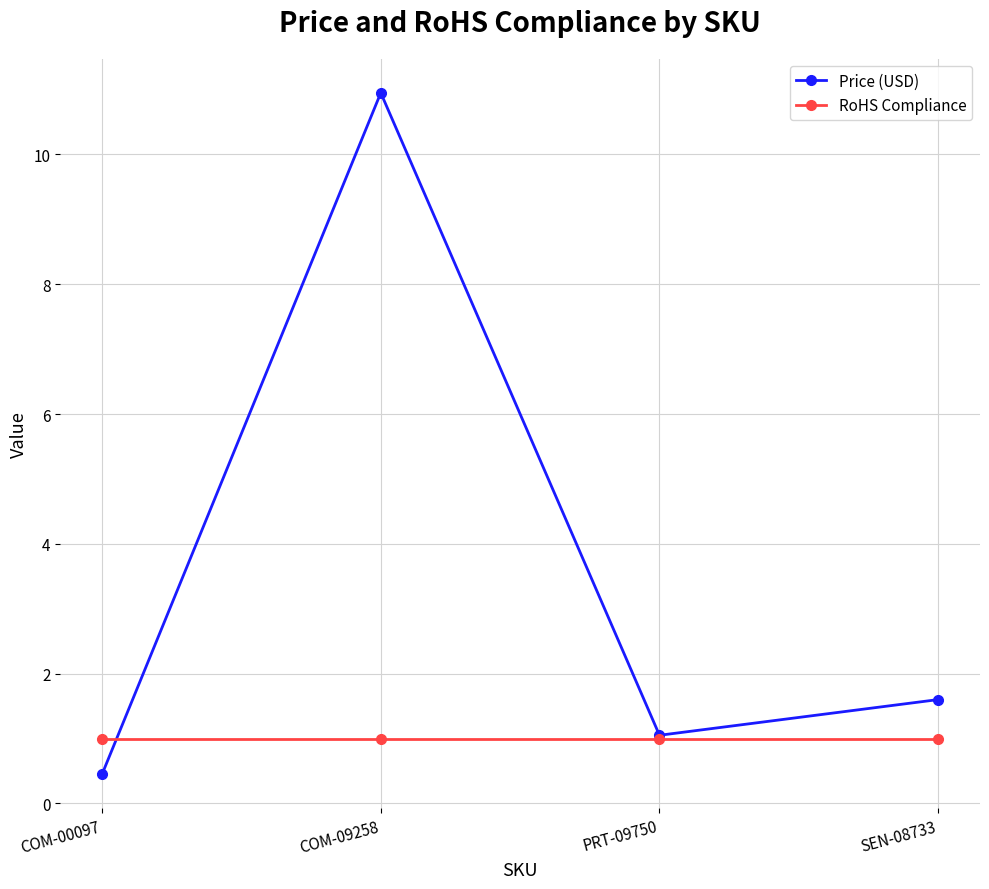

Is it true that Price (USD) equals 1.1 at PRT-09750?

True